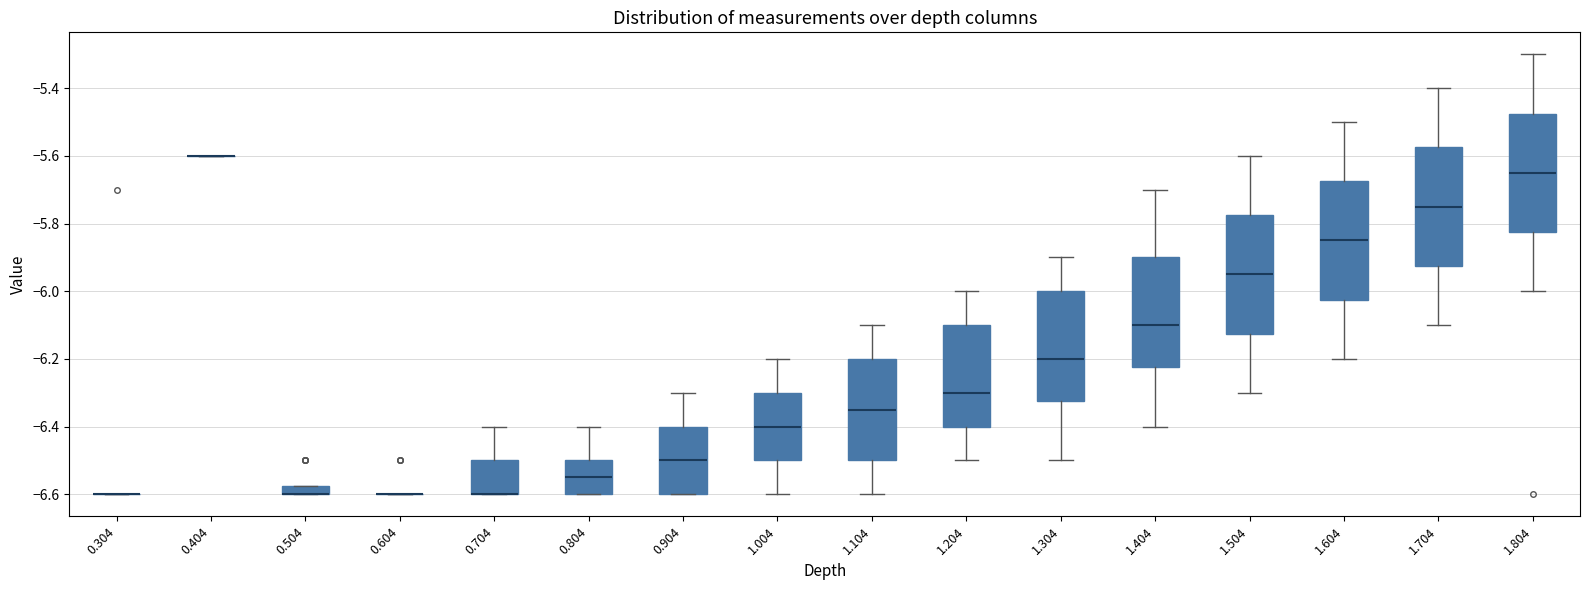

Where is the lower edge of the box at x = 1.004 on the y-axis? The values are not printed on the chart, so give them approximately, as read against the axis.

-6.50